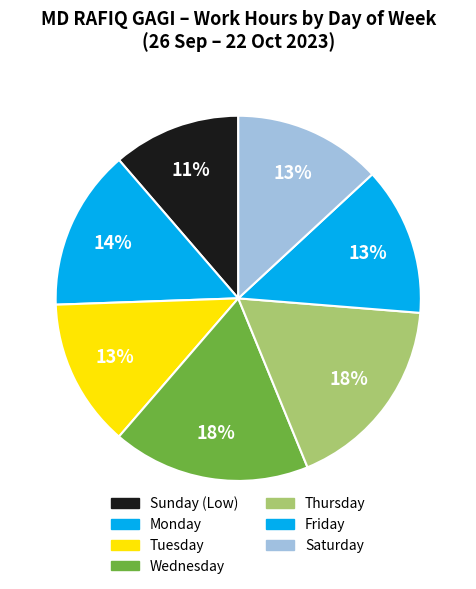

How many slices are in this pie chart?

7